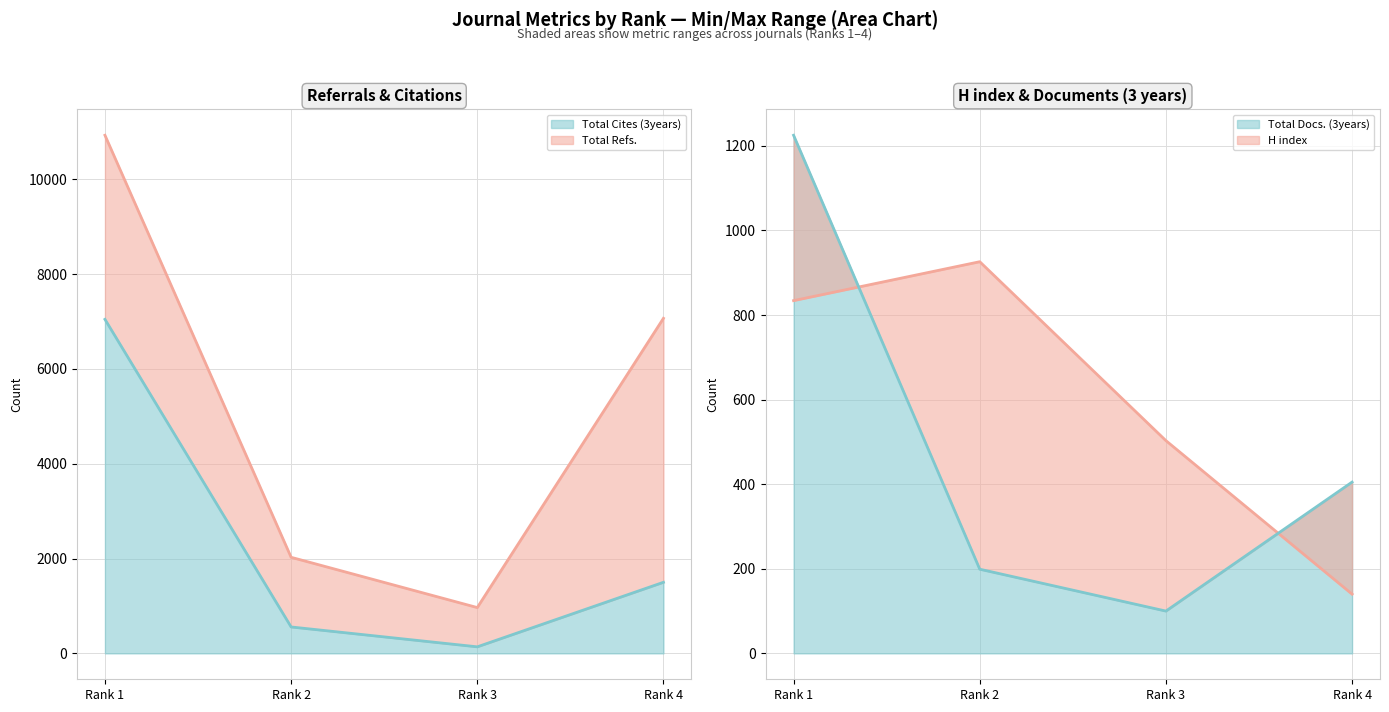

True or false: Total Cites (3years) has more than 2 interior local peaks.

False